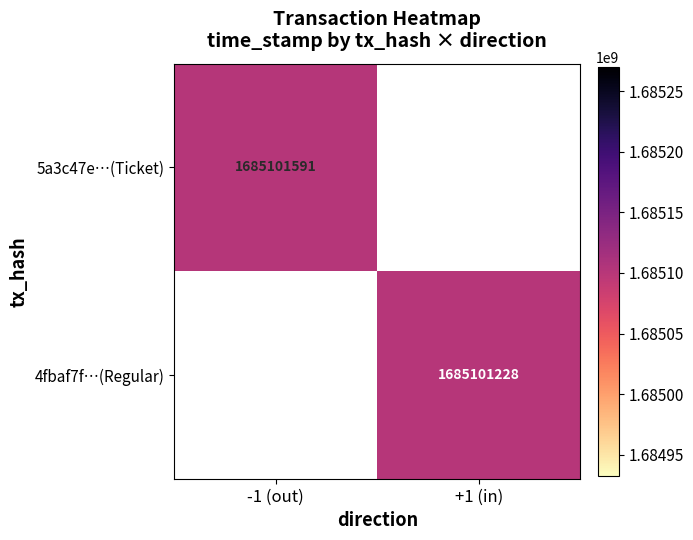

Is the value of 4fbaf7f0bfd8c2f0b6b3971ce5e966923a91428 at -1 greater than the value of 5a3c47e62ce2fd8708a0235b068bb32c8f4a421 at -1?

No